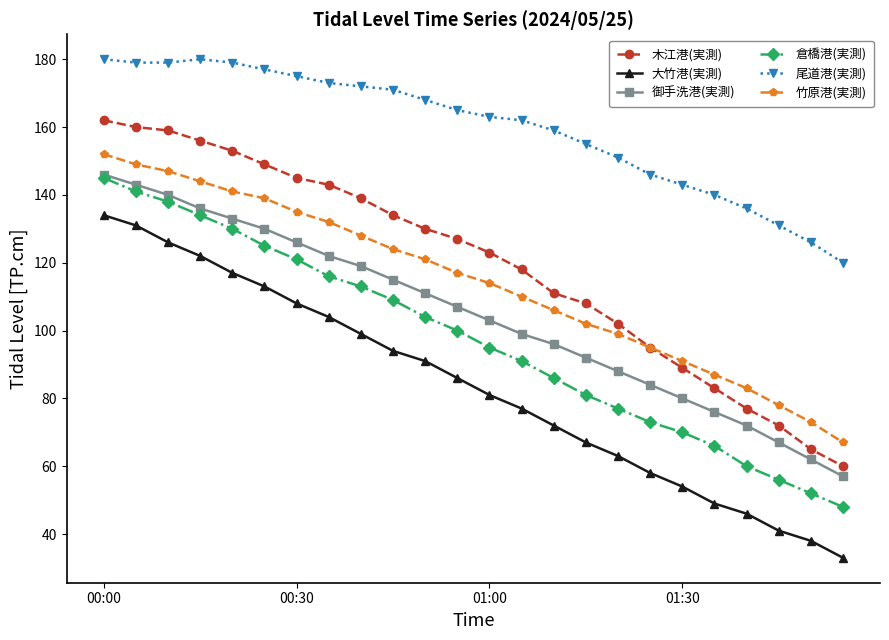

What is the sum of all 木江港(実測) values?

2860